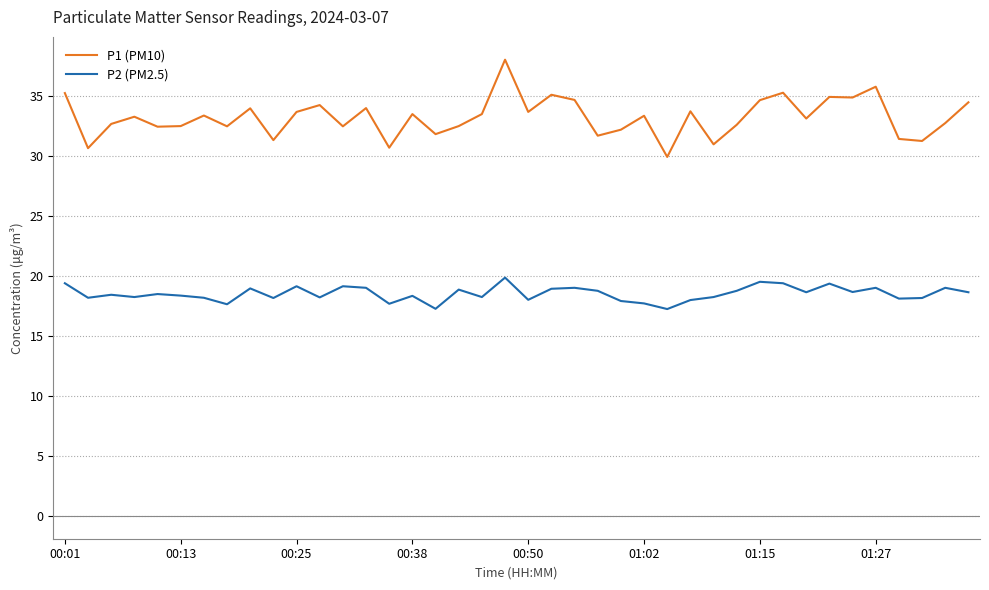

Which series has the largest total across all categories?

P1 (PM10)